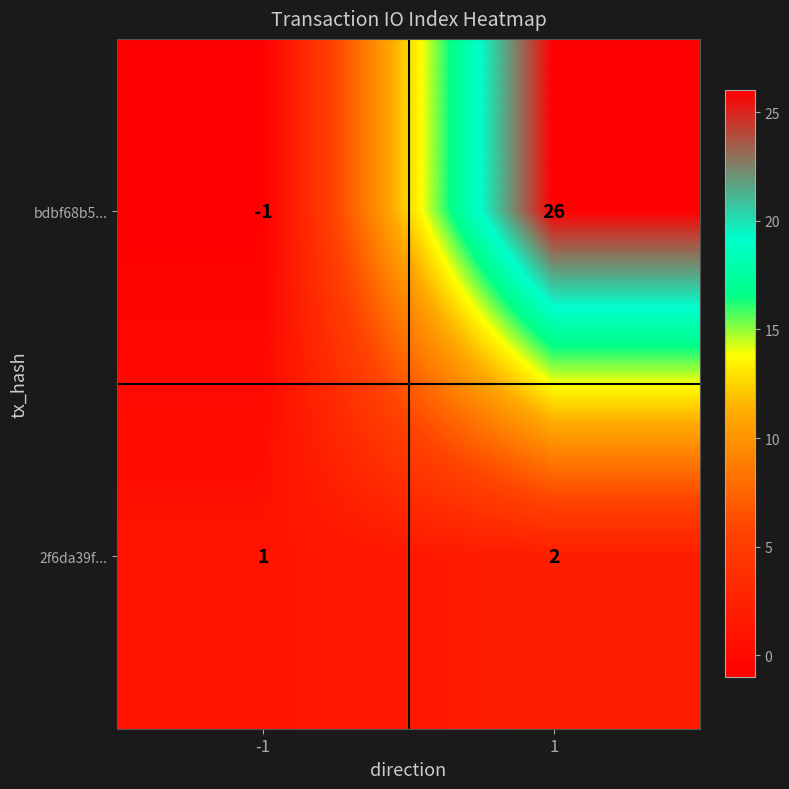

What is the sum of the bdbf68b5... values at -1 and 1?

25